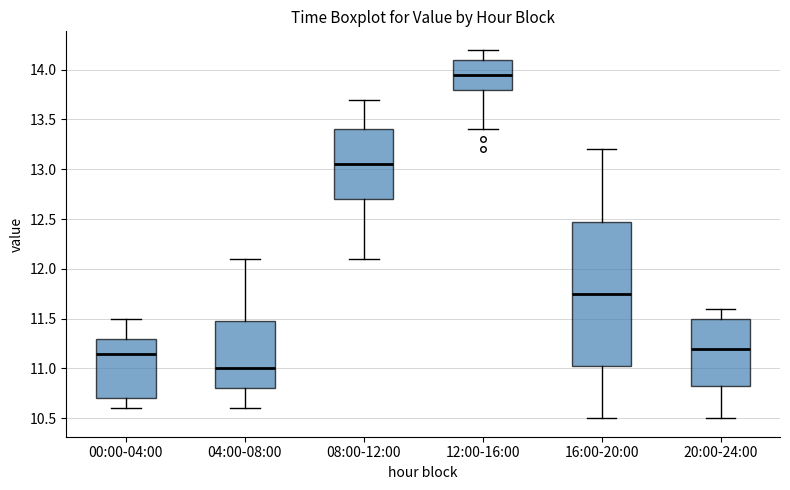

Which box is the tallest, from its lower edge to its upper edge?

16:00-20:00